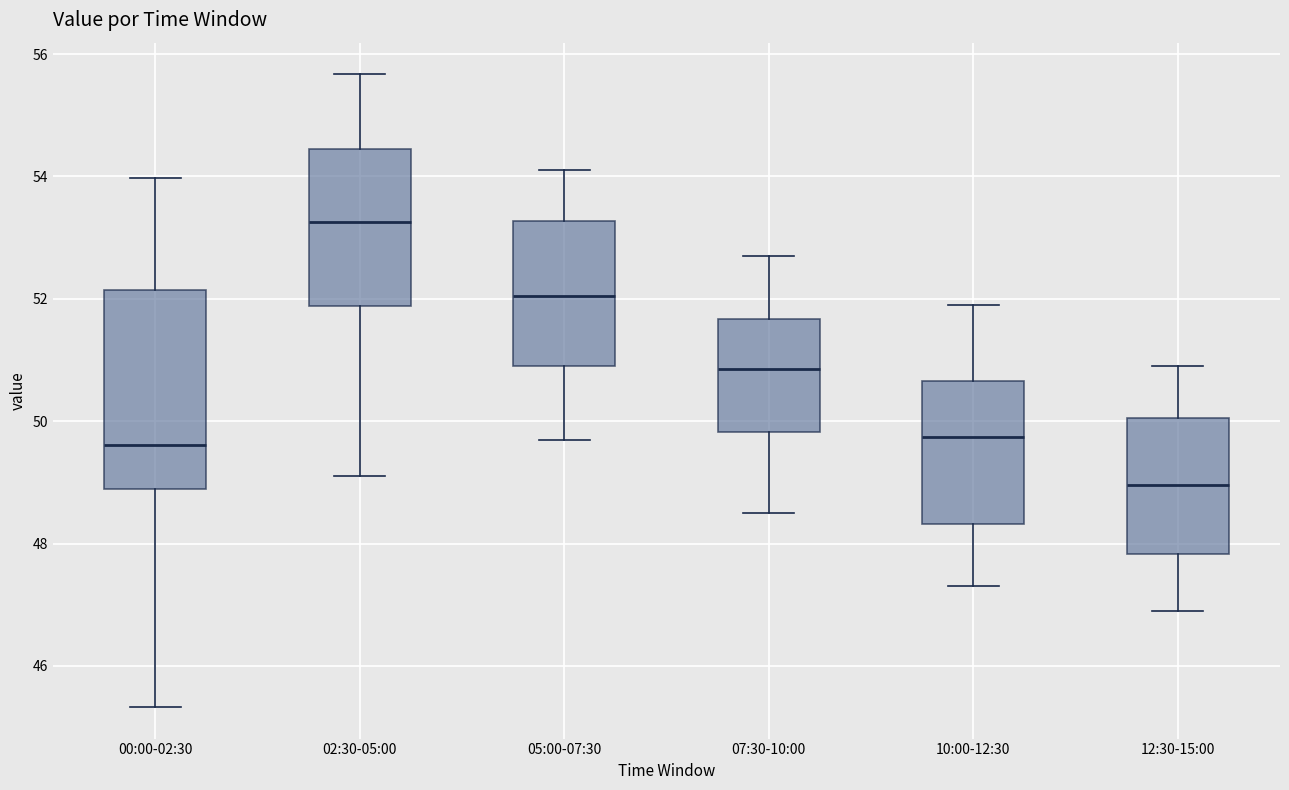

Which box's median line is the highest?

02:30-05:00